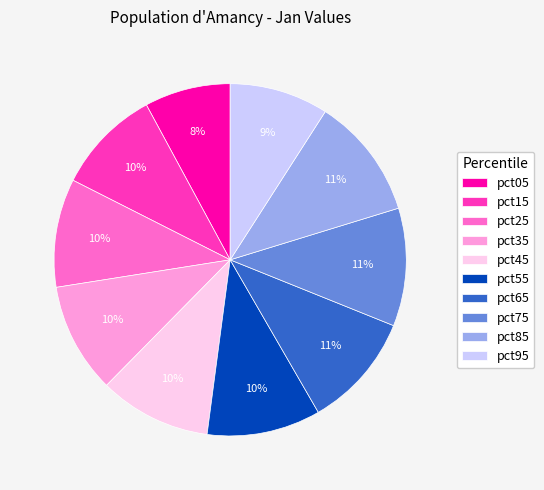

Do pct75 and pct25 together represent more than half of the pie?

No